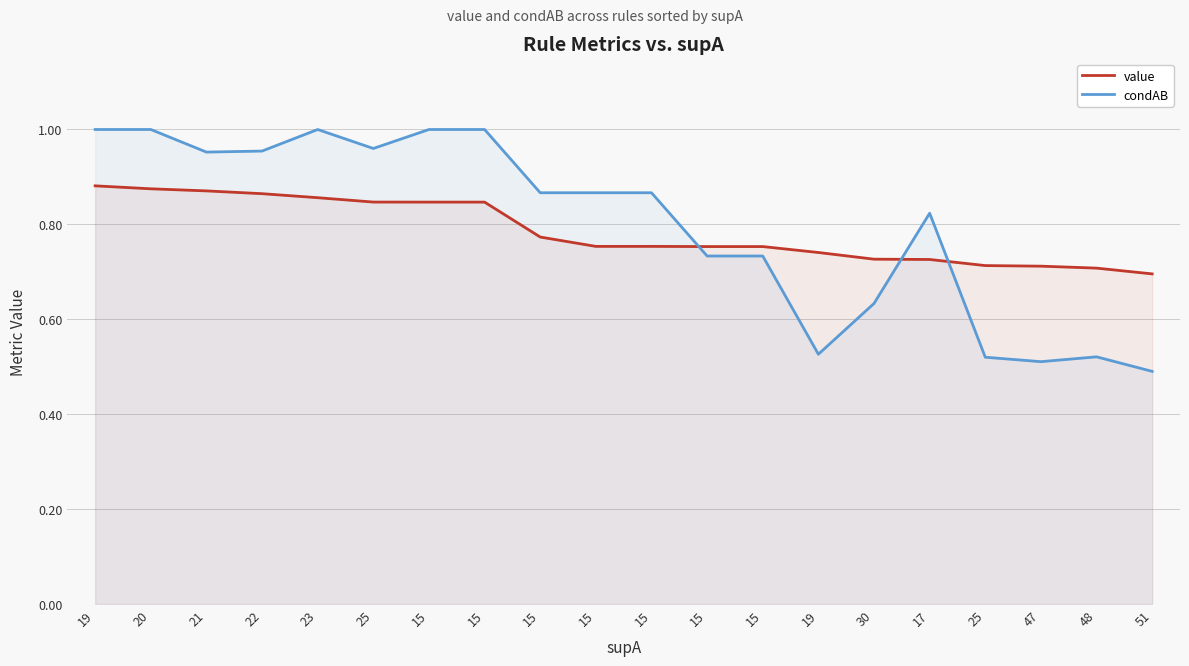

Which series ends up on top after the final intersection of value and condAB?

value